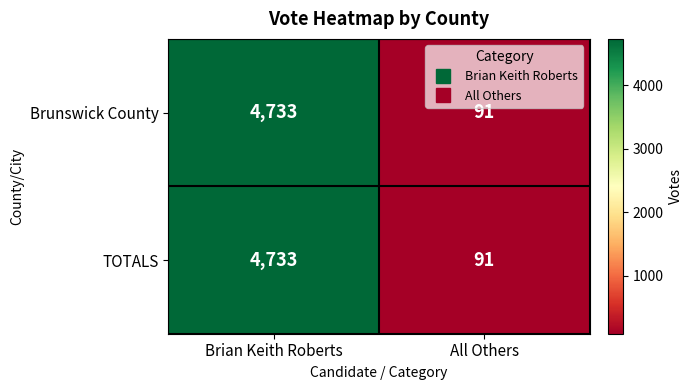

List the labels in order of TOTALS value, smallest first.

All Others, Brian Keith Roberts